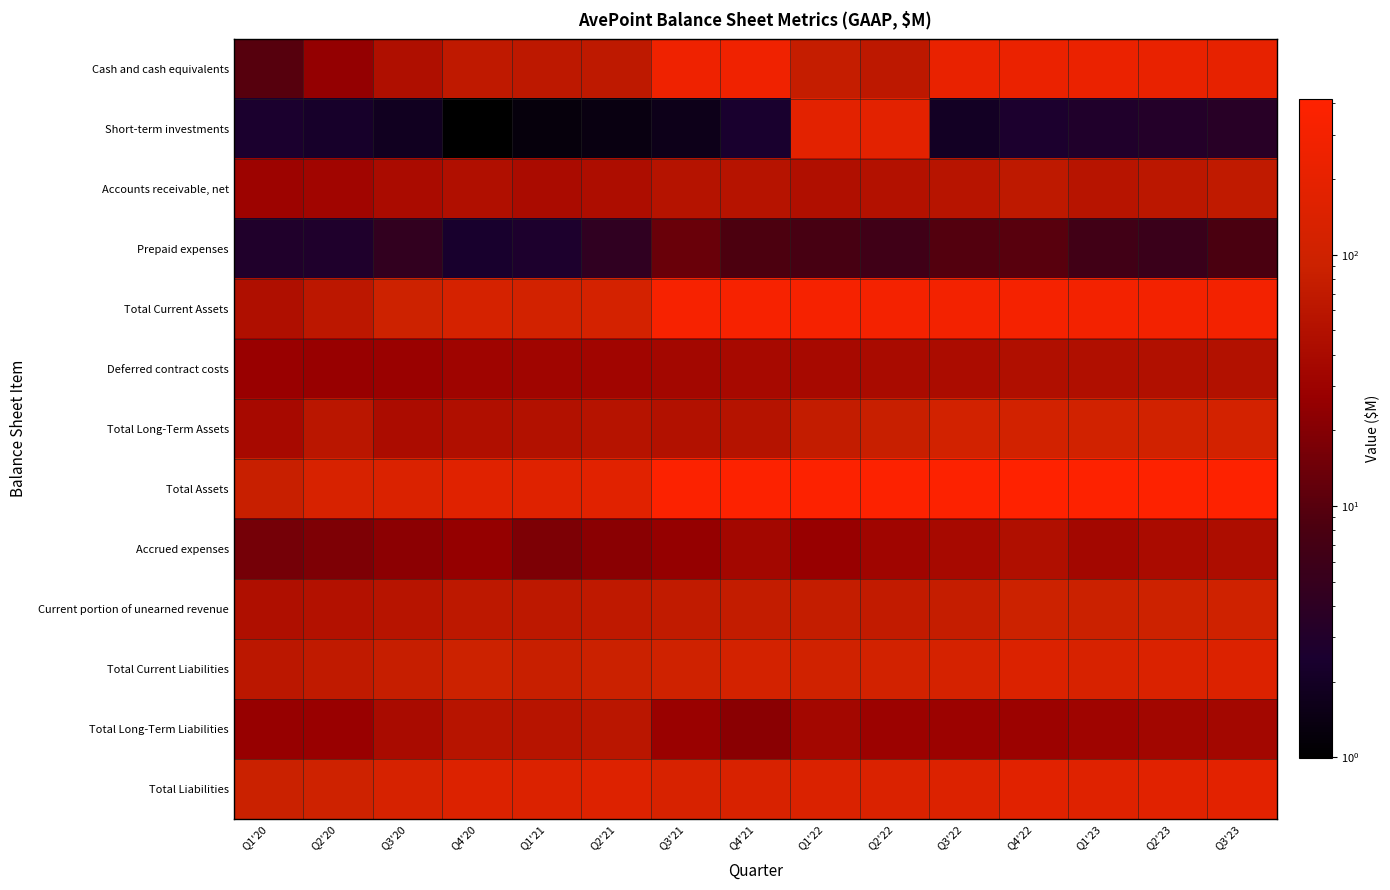

Reading left to right, list all the values displayed in this chart.

Cash and cash equivalents: Q1'20=10.0	Q2'20=25.4	Q3'20=46.9	Q4'20=69.1	Q1'21=64.6	Q2'21=66.3	Q3'21=260.7	Q4'21=268.2	Q1'22=78.8	Q2'22=65.1	Q3'22=217.8	Q4'22=227.2	Q1'23=228.8	Q2'23=219.7	Q3'23=205.8
Short-term investments: Q1'20=2.6	Q2'20=2.2	Q3'20=1.9	Q4'20=1.0	Q1'21=1.3	Q2'21=1.4	Q3'21=1.6	Q4'21=2.4	Q1'22=181.3	Q2'22=181.5	Q3'22=2.0	Q4'22=2.6	Q1'23=2.9	Q2'23=3.2	Q3'23=3.5
Accounts receivable, net: Q1'20=31.0	Q2'20=33.5	Q3'20=41.9	Q4'20=48.2	Q1'21=41.4	Q2'21=44.8	Q3'21=54.2	Q4'21=55.1	Q1'22=48.0	Q2'22=51.4	Q3'22=56.8	Q4'22=66.5	Q1'23=56.6	Q2'23=61.8	Q3'23=69.3
Prepaid expenses: Q1'20=2.9	Q2'20=2.9	Q3'20=4.5	Q4'20=2.3	Q1'21=2.7	Q2'21=4.3	Q3'21=13.1	Q4'21=8.5	Q1'22=7.6	Q2'22=6.2	Q3'22=9.4	Q4'22=10.0	Q1'23=6.5	Q2'23=5.5	Q3'23=8.3
Total Current Assets: Q1'20=46.4	Q2'20=64.0	Q3'20=95.1	Q4'20=120.7	Q1'21=109.9	Q2'21=116.8	Q3'21=329.6	Q4'21=334.2	Q1'22=315.7	Q2'22=304.3	Q3'22=285.9	Q4'22=306.3	Q1'23=294.8	Q2'23=290.3	Q3'23=286.9
Deferred contract costs: Q1'20=27.8	Q2'20=27.3	Q3'20=28.7	Q4'20=31.9	Q1'21=32.8	Q2'21=33.8	Q3'21=35.3	Q4'21=38.9	Q1'22=39.1	Q2'22=40.5	Q3'22=42.4	Q4'22=48.6	Q1'23=47.8	Q2'23=49.4	Q3'23=50.2
Total Long-Term Assets: Q1'20=39.0	Q2'20=61.1	Q3'20=43.2	Q4'20=48.4	Q1'21=49.8	Q2'21=55.5	Q3'21=50.5	Q4'21=54.6	Q1'22=75.8	Q2'22=83.6	Q3'22=108.9	Q4'22=109.2	Q1'23=106.7	Q2'23=108.3	Q3'23=111.3
Total Assets: Q1'20=85.4	Q2'20=125.1	Q3'20=138.3	Q4'20=169.1	Q1'21=159.7	Q2'21=172.3	Q3'21=380.2	Q4'21=388.7	Q1'22=391.5	Q2'22=387.9	Q3'22=394.8	Q4'22=415.5	Q1'23=401.5	Q2'23=398.6	Q3'23=398.2
Accrued expenses: Q1'20=15.7	Q2'20=18.1	Q3'20=22.6	Q4'20=26.2	Q1'21=17.7	Q2'21=22.1	Q3'21=25.8	Q4'21=35.1	Q1'22=27.3	Q2'22=32.7	Q3'22=39.1	Q4'22=47.8	Q1'23=35.1	Q2'23=41.8	Q3'23=44.5
Current portion of unearned revenue: Q1'20=46.4	Q2'20=51.0	Q3'20=57.1	Q4'20=65.2	Q1'21=64.9	Q2'21=69.0	Q3'21=71.3	Q4'21=74.3	Q1'22=76.1	Q2'22=73.8	Q3'22=78.0	Q4'22=93.4	Q1'23=91.5	Q2'23=96.0	Q3'23=102.4
Total Current Liabilities: Q1'20=62.7	Q2'20=69.6	Q3'20=81.0	Q4'20=92.2	Q1'21=84.2	Q2'21=91.6	Q3'21=99.3	Q4'21=111.2	Q1'22=105.1	Q2'22=108.6	Q3'22=119.2	Q4'22=142.7	Q1'23=128.0	Q2'23=139.2	Q3'23=148.8
Total Long-Term Liabilities: Q1'20=26.9	Q2'20=27.7	Q3'20=40.9	Q4'20=56.6	Q1'21=56.4	Q2'21=61.4	Q3'21=28.7	Q4'21=22.0	Q1'22=35.3	Q2'22=29.9	Q3'22=30.3	Q4'22=29.7	Q1'23=32.2	Q2'23=34.2	Q3'23=35.3
Total Liabilities: Q1'20=89.6	Q2'20=97.3	Q3'20=122.0	Q4'20=148.9	Q1'21=140.6	Q2'21=153.0	Q3'21=128.0	Q4'21=133.2	Q1'22=140.4	Q2'22=138.5	Q3'22=149.4	Q4'22=172.4	Q1'23=160.2	Q2'23=173.4	Q3'23=184.1